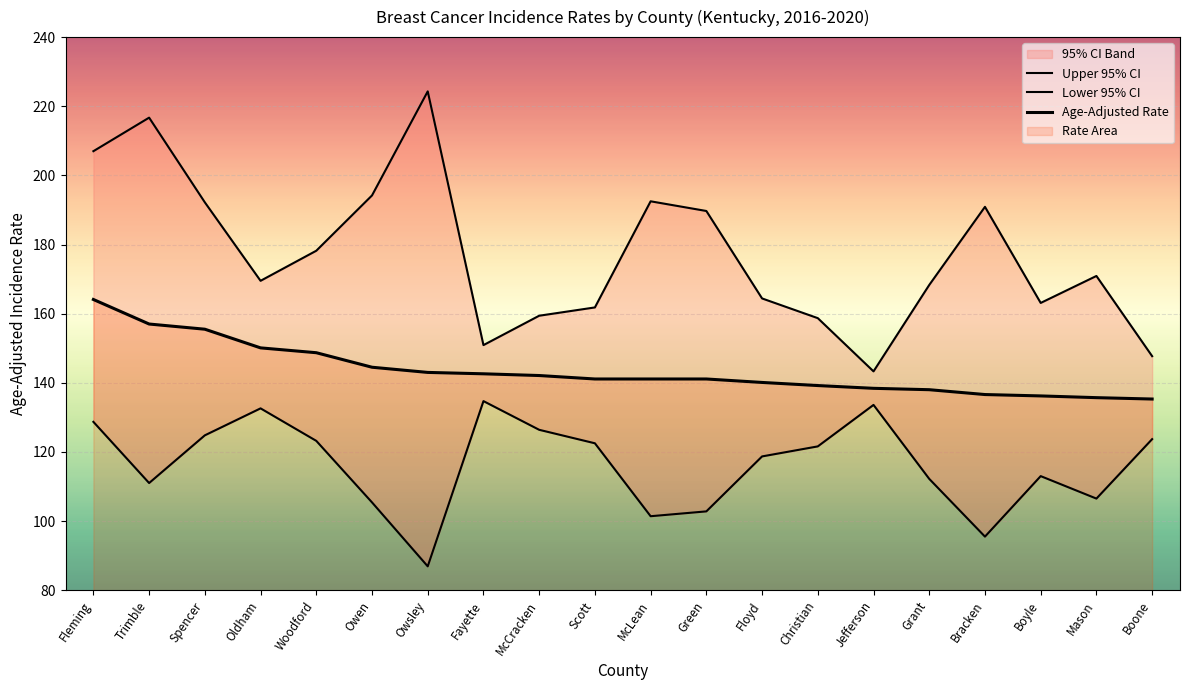

Is the value of Age-Adjusted Rate at Grant greater than the value of Lower 95% CI at Fayette?

Yes